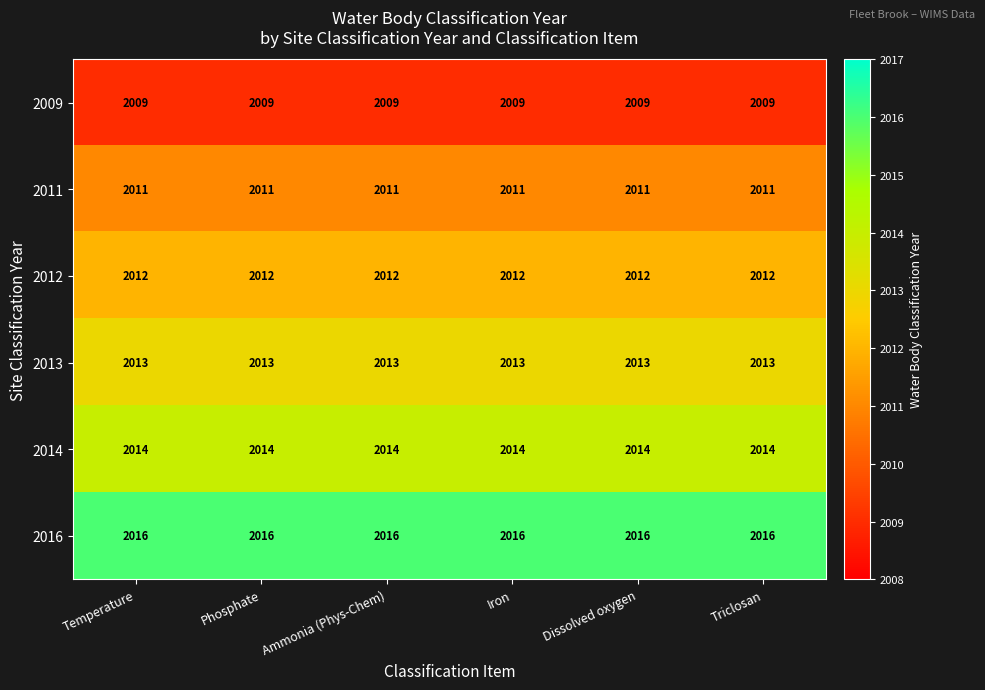

What is the difference between the highest and lowest values at Phosphate?

7